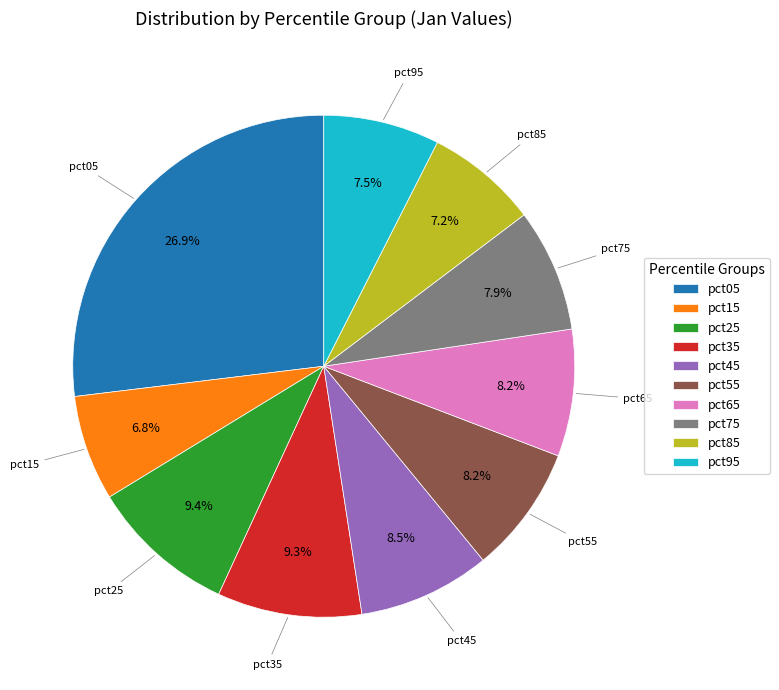

Which category has the biggest portion of the pie?

pct05